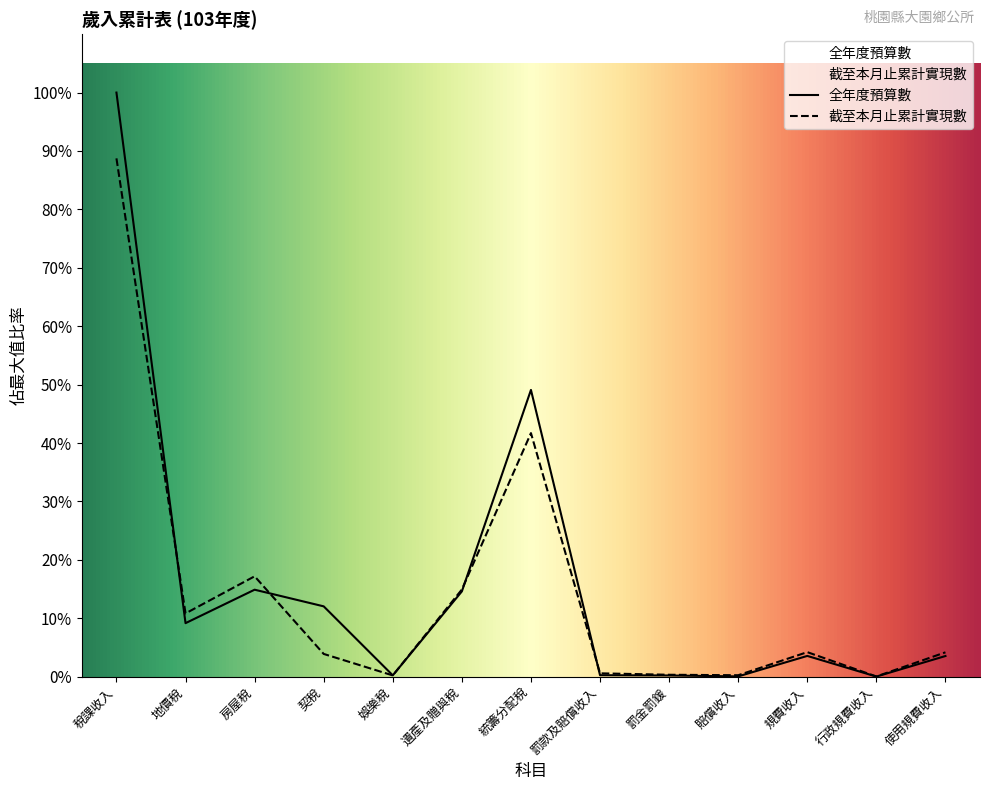

Where is the first local minimum for 全年度預算數?

地價稅